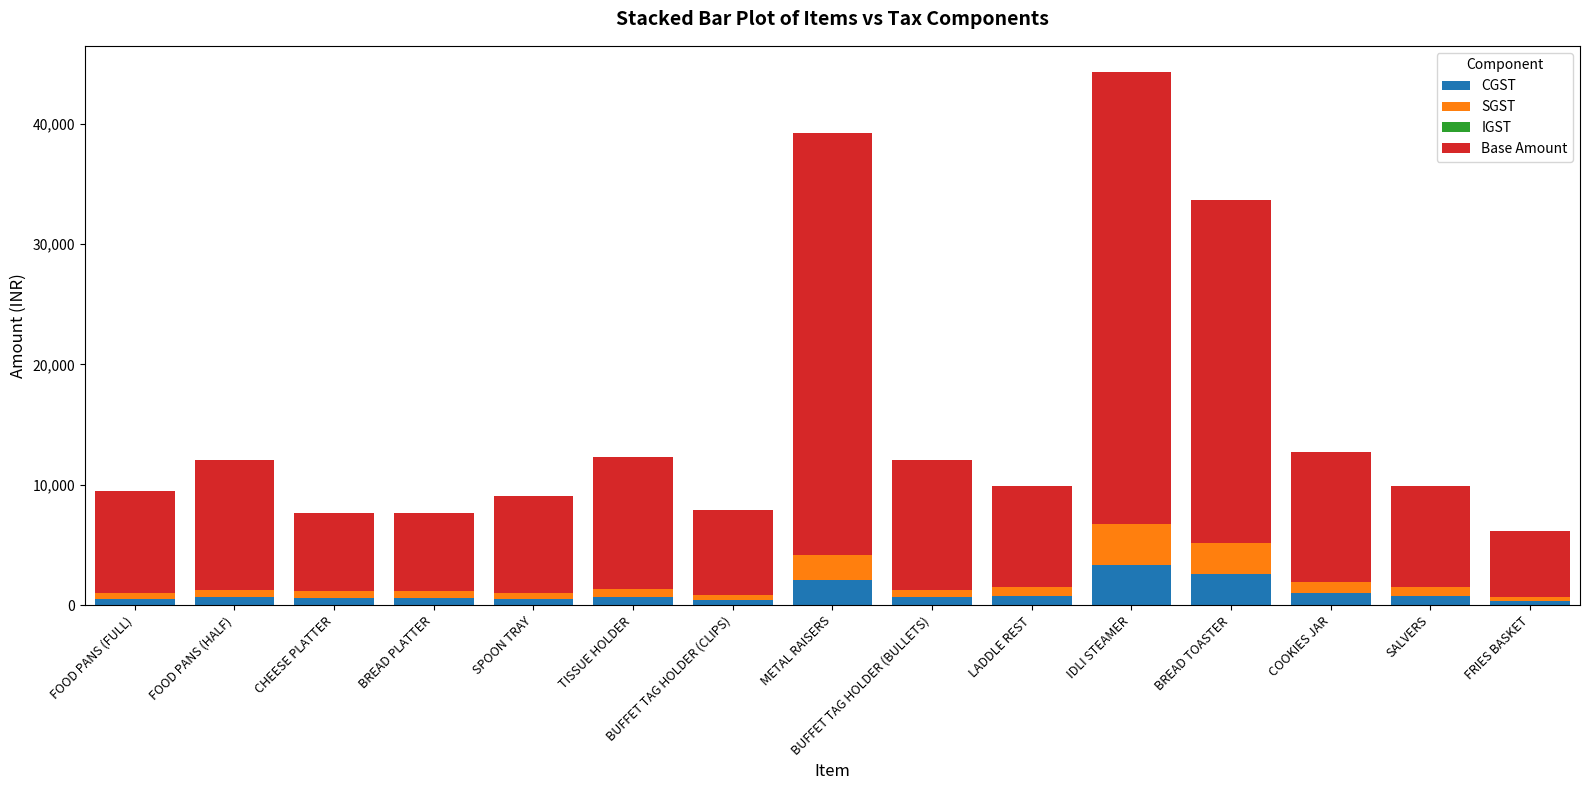

At which category is the sum across all series the highest?

IDLI STEAMER